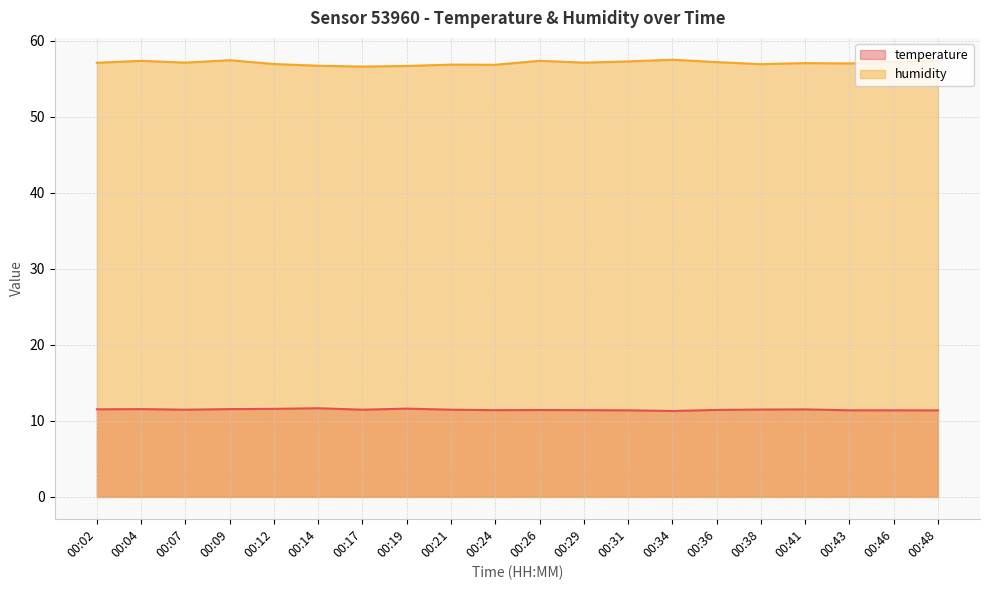

What is the difference between the temperature values at 00:21 and 00:29?

0.1